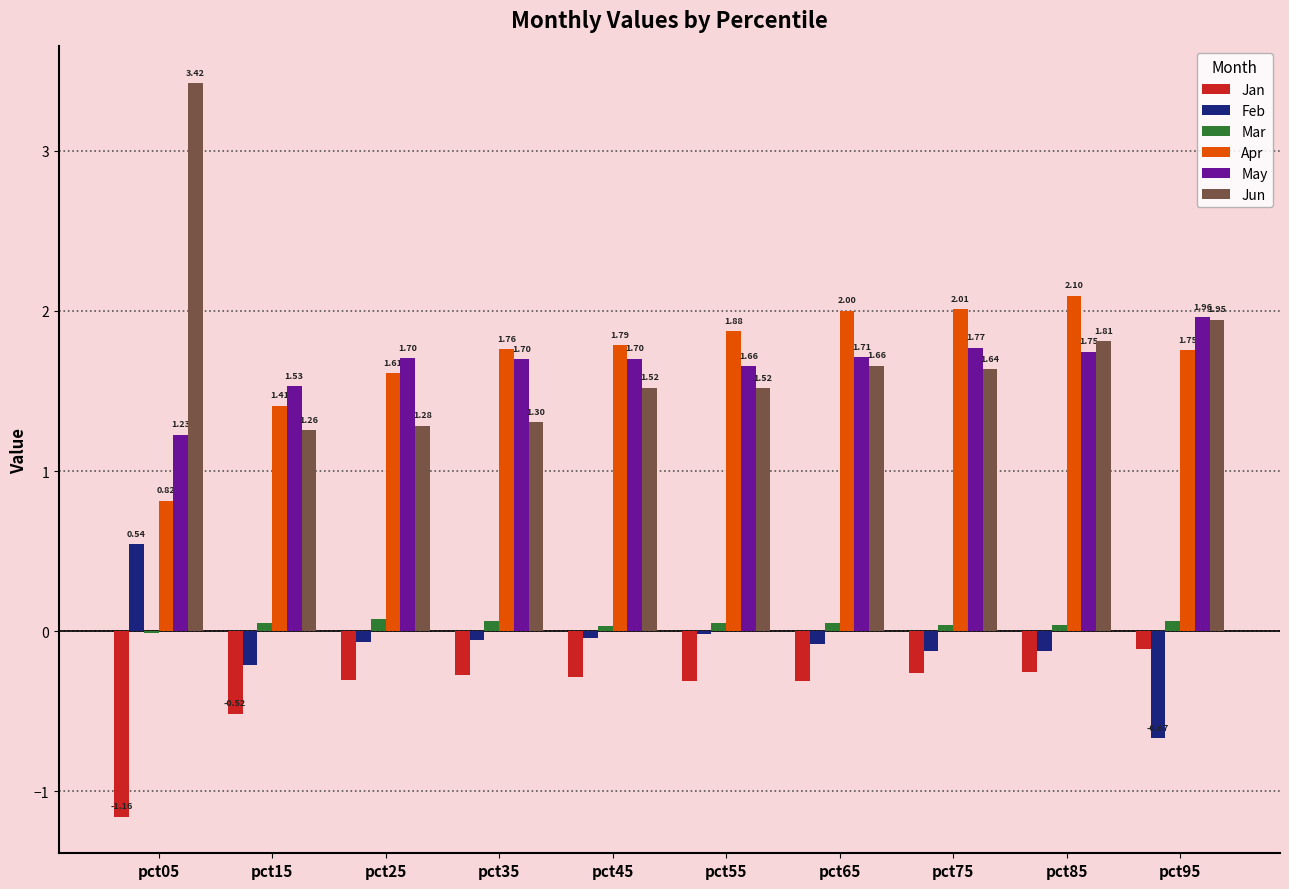

Which series has the largest total across all categories?

Jun